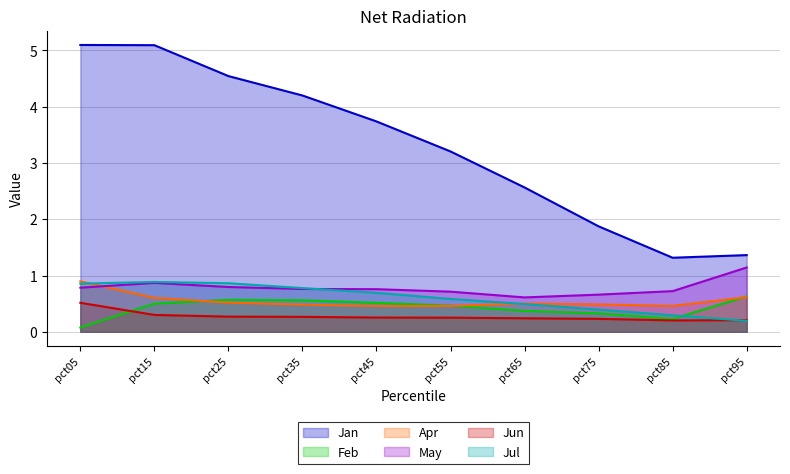

How many lines are shown in the chart?

6